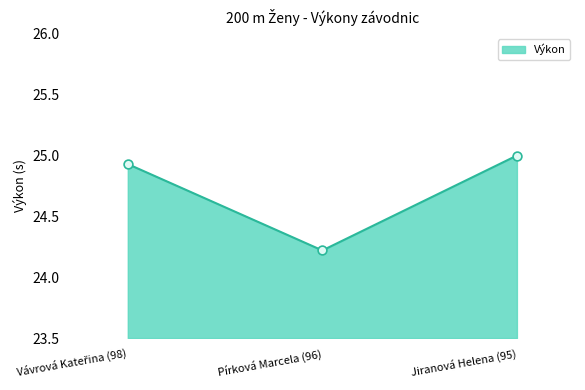

Between Jiranová Helena (95) and Pírková Marcela (96), which is larger?

Jiranová Helena (95)